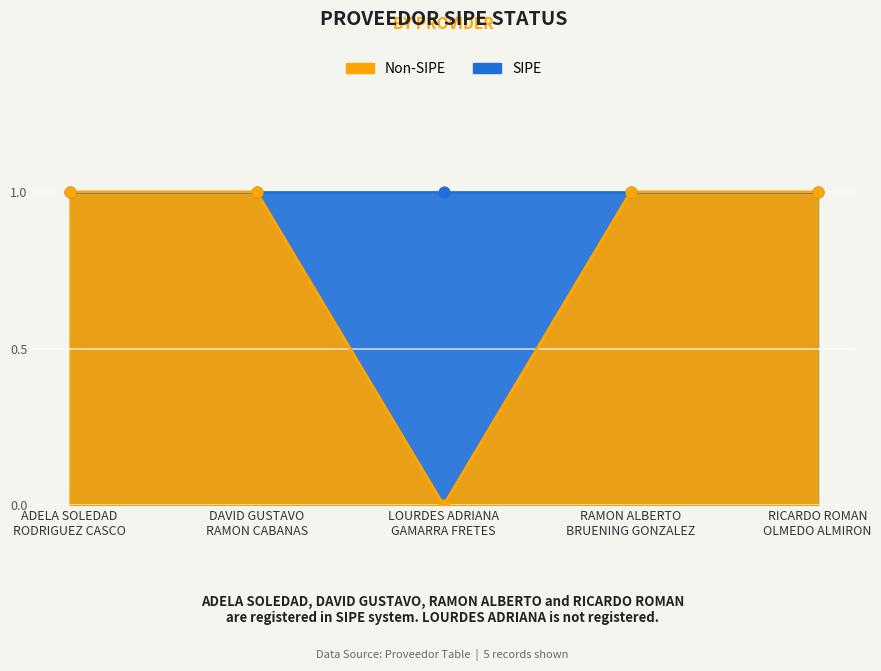

What is the ratio of the value at RAMON ALBERTO
BRUENING GONZALEZ to the value at RICARDO ROMAN
OLMEDO ALMIRON?

1.0